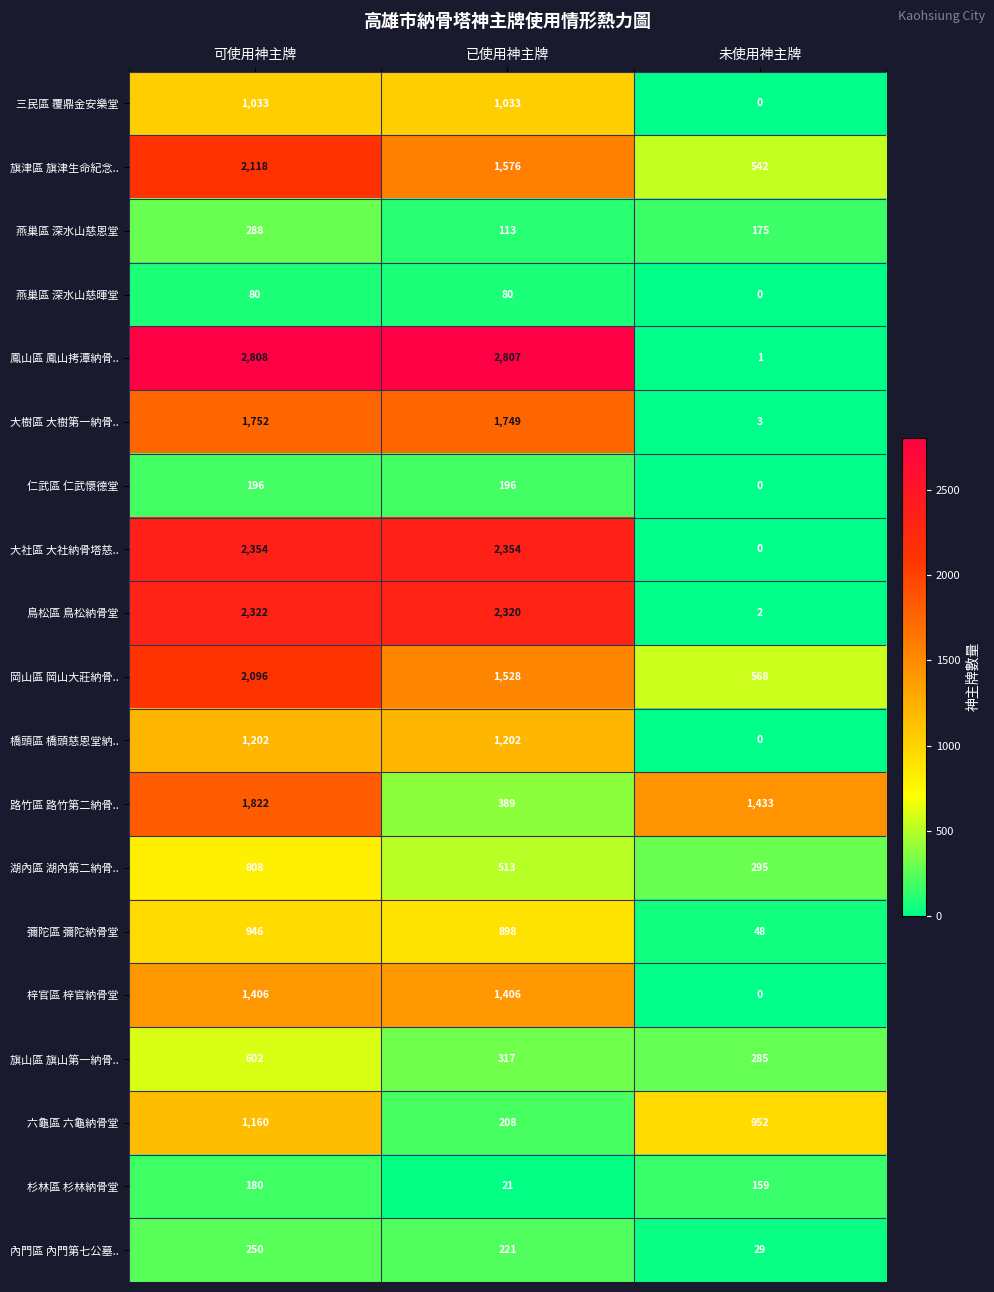

Which series has the largest range (max minus min)?

鳳山區 鳳山拷潭納骨..